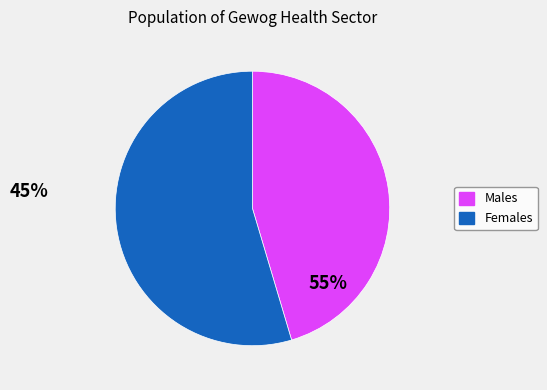

Is the sum of Males and Females greater than half?

Yes